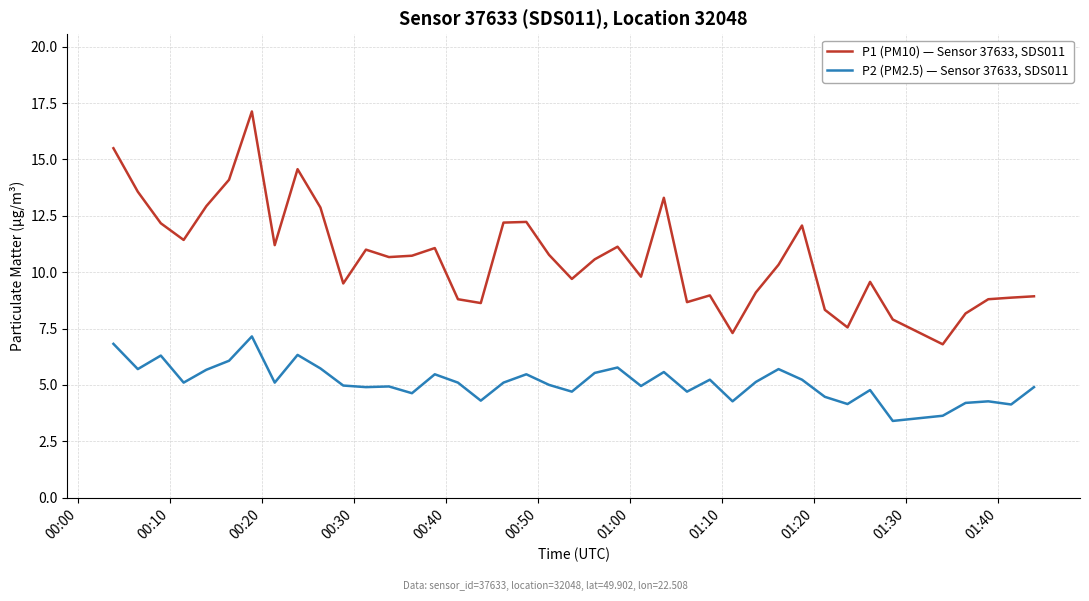

True or false: P2 (PM2.5) — Sensor 37633, SDS011 and P1 (PM10) — Sensor 37633, SDS011 cross at least once.

False